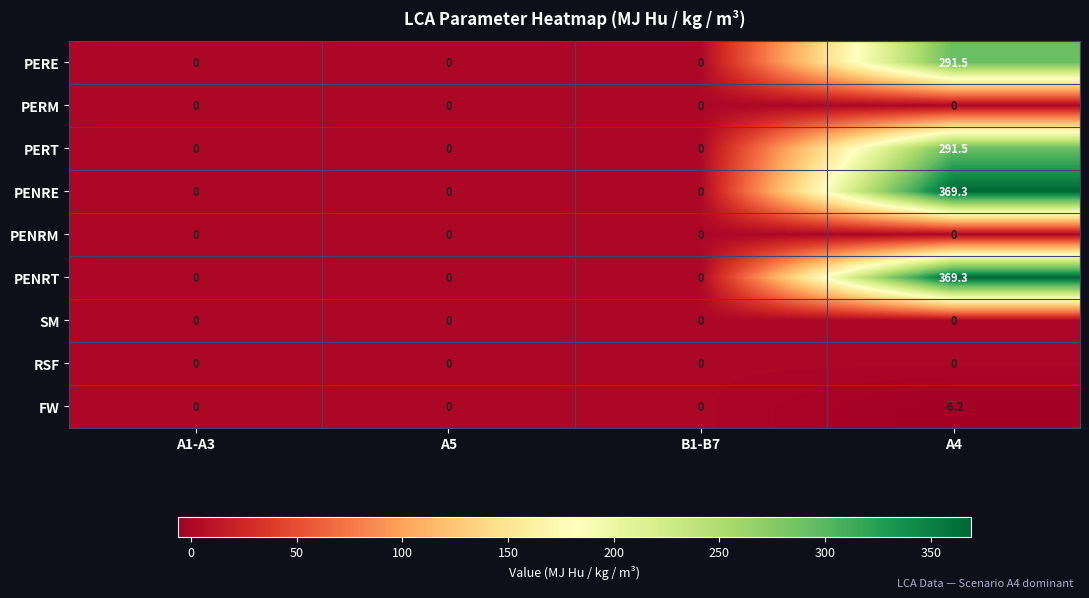

What is the minimum value shown in the chart?

-6.2